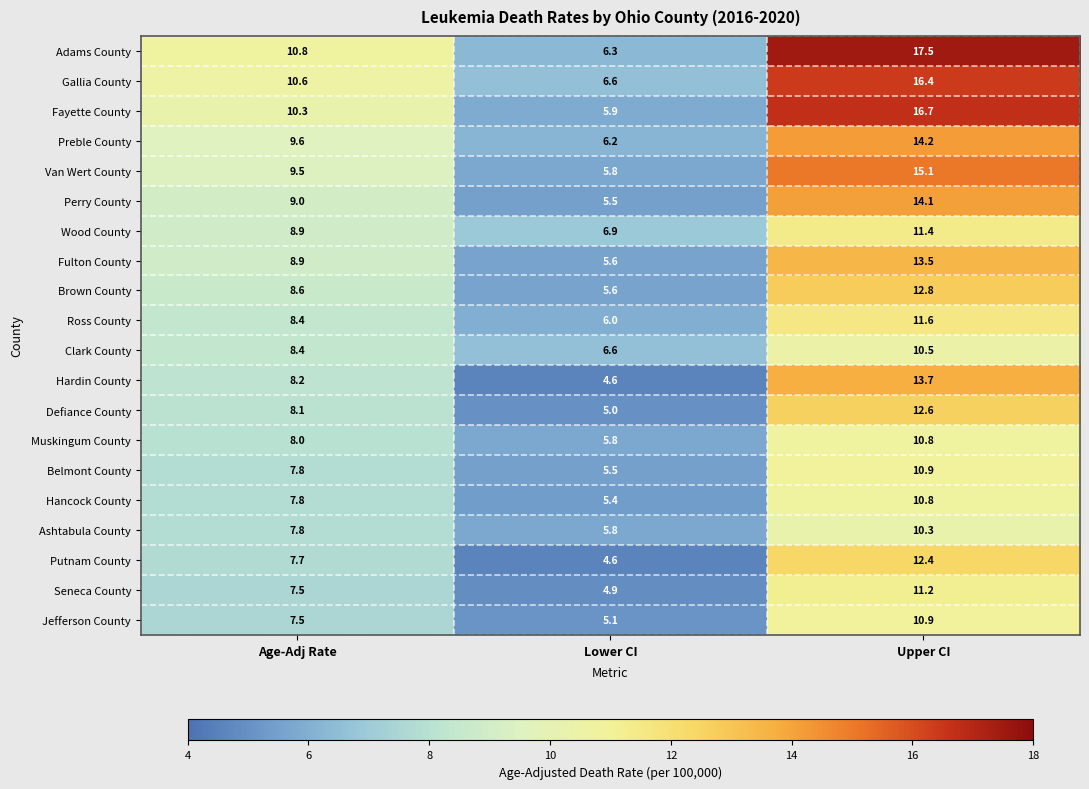

Between Age-Adj Rate and Upper CI, which series saw the biggest shift?

Adams County